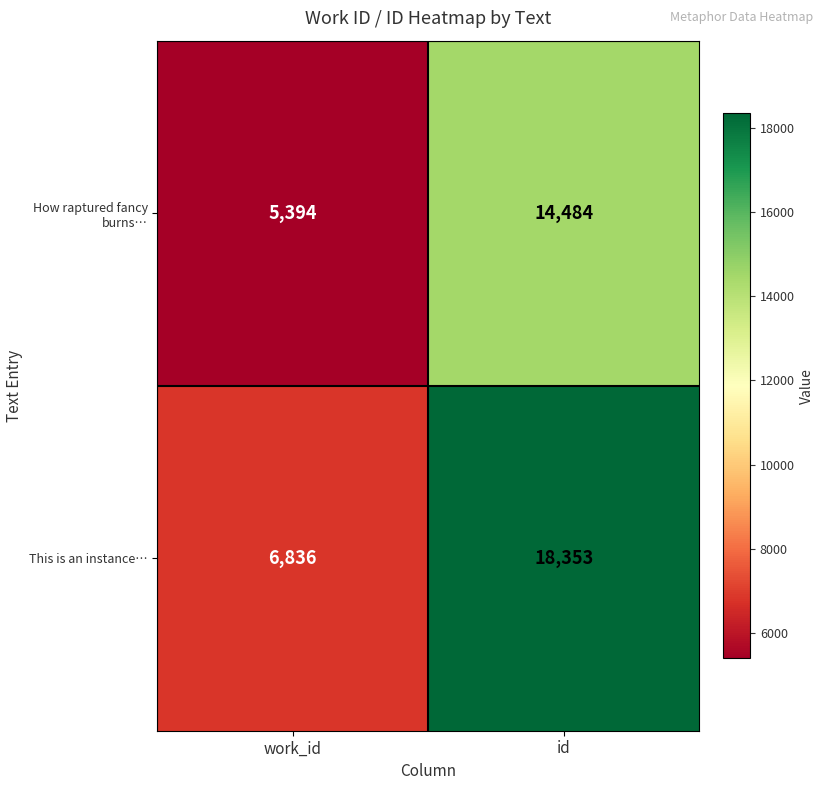

Is the value of How raptured fancy burns… at work_id greater than the value of This is an instance… at id?

No